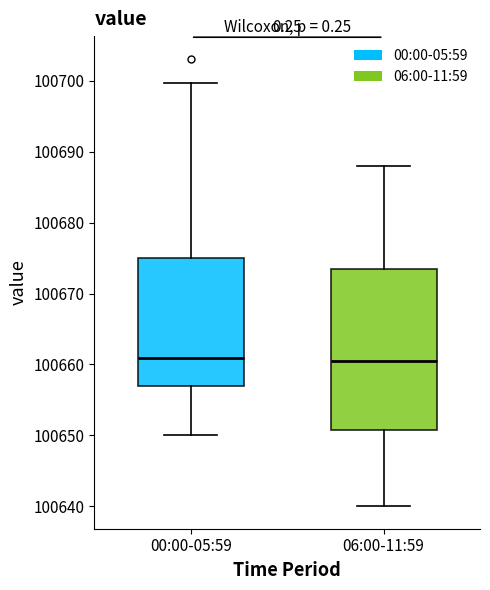

Reading left to right, transcribe this box plot: for each box, give where its median line is, the range the box spans, and where its two whiskers end, as read against the y-axis. The values are not printed on the chart, so give them approximately, as read against the axis.

00:00-05:59: median 100661, box 100657 to 100675, whiskers 100650 to 100700
06:00-11:59: median 100661, box 100651 to 100674, whiskers 100640 to 100688